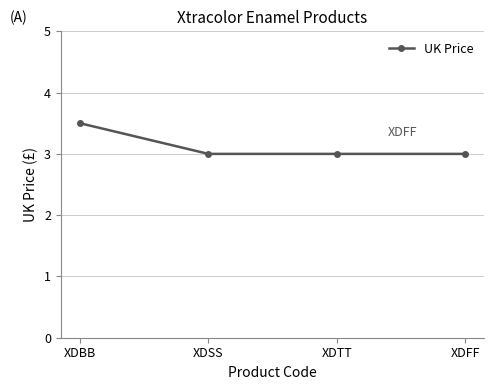

True or false: the data shows 1.3 at XDSS.

False